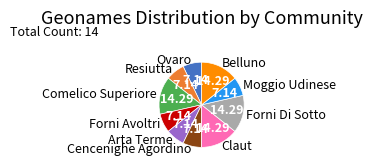

True or false: Resiutta accounts for 1% of the total.

False